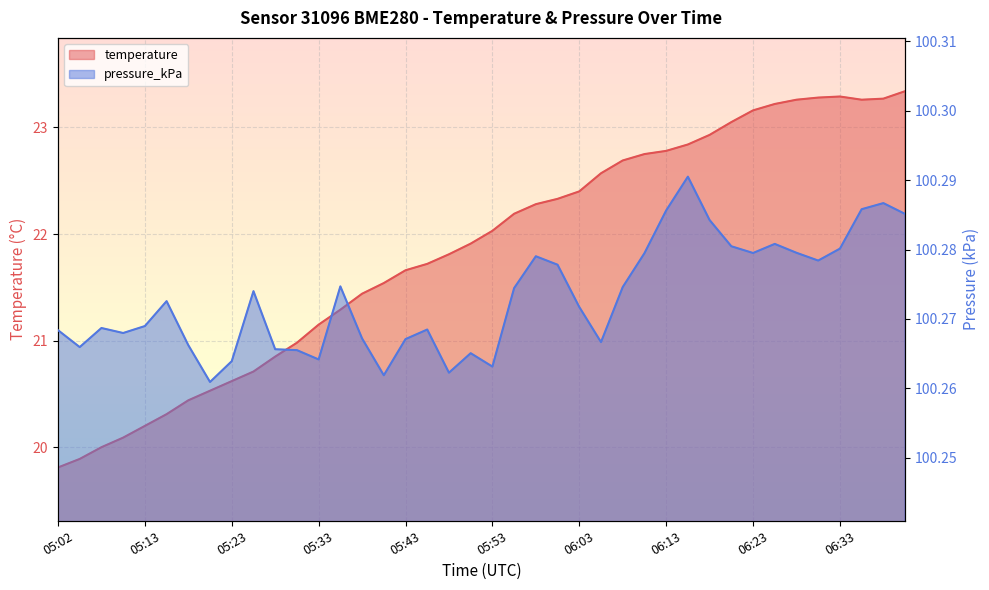

What is the difference between the highest and lowest values at 06:37?

77.0